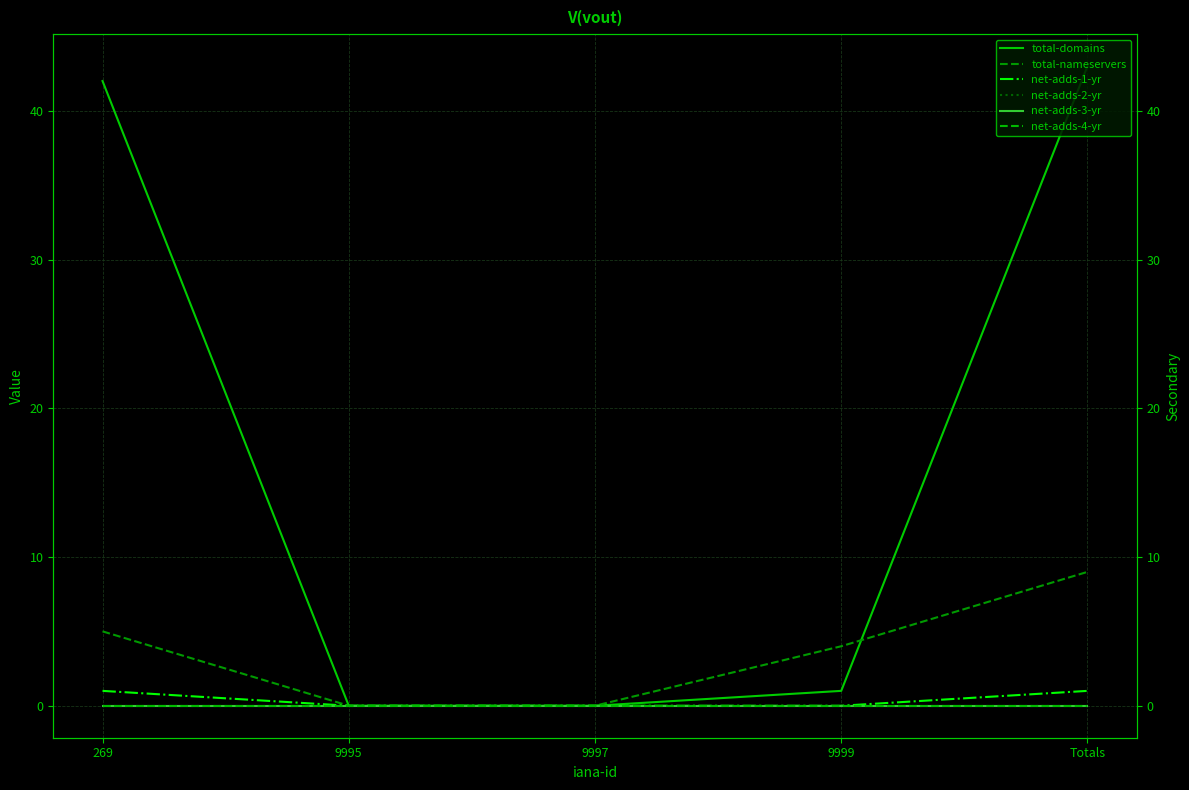

True or false: total-nameservers and net-adds-1-yr intersect in this chart.

False